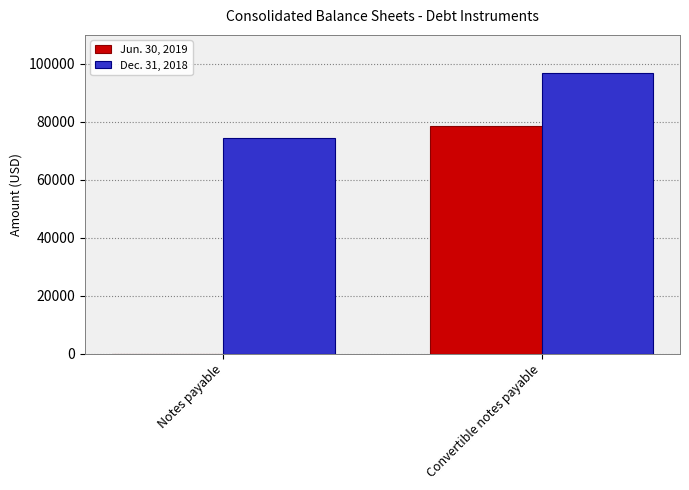

What is the sum of the Dec. 31, 2018 values at Notes payable and Convertible notes payable?

171074